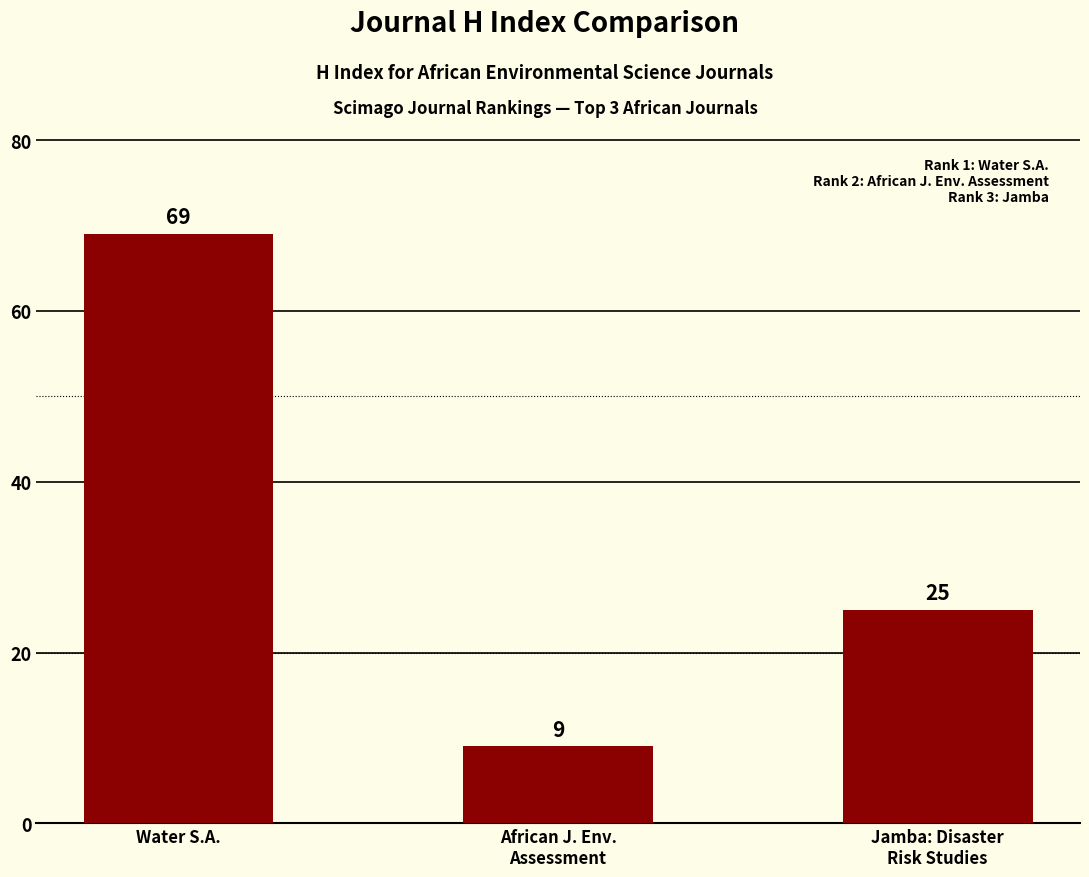

What is the value of the 2nd bar from the left?

9